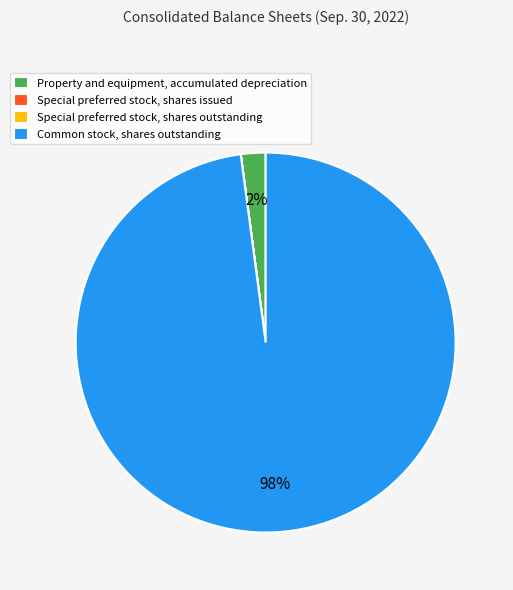

To the nearest percent, what is the average slice percentage?

25%